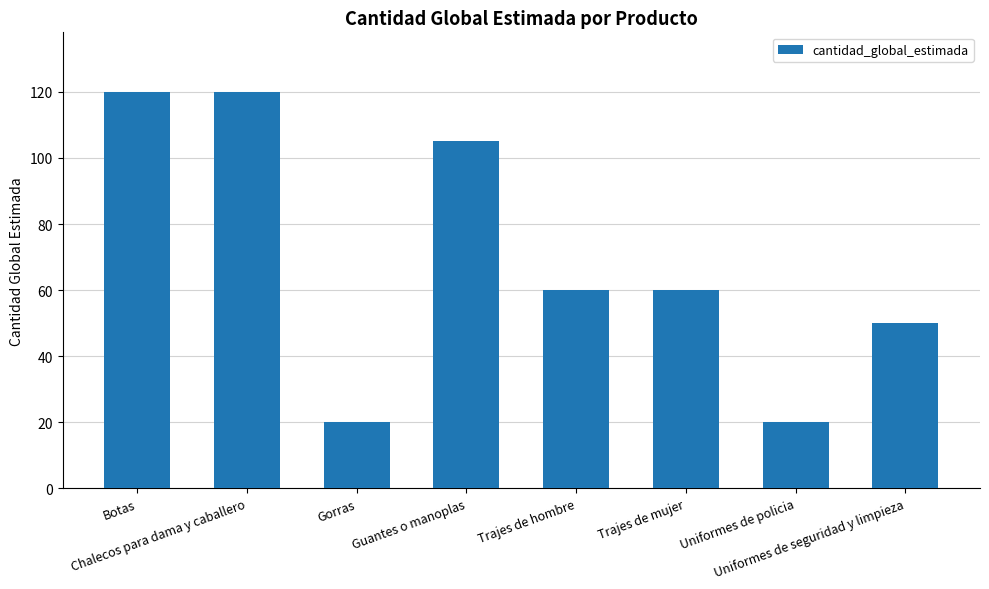

What is the difference between the second highest and second lowest values?

100